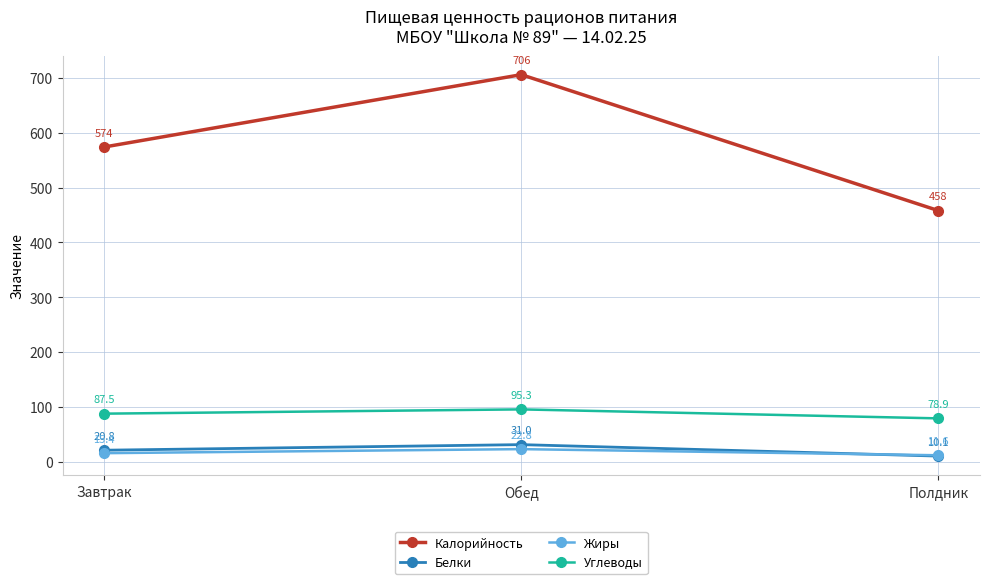

What is the difference between the Белки values at Обед and Завтрак?

10.2